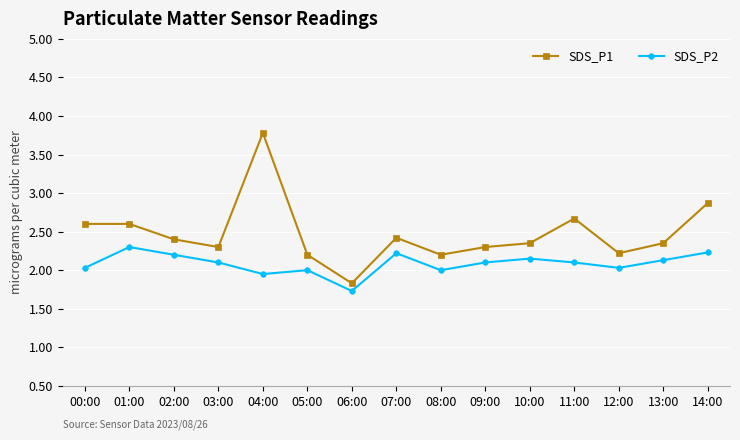

At which category does the chart reach its minimum across all series?

06:00